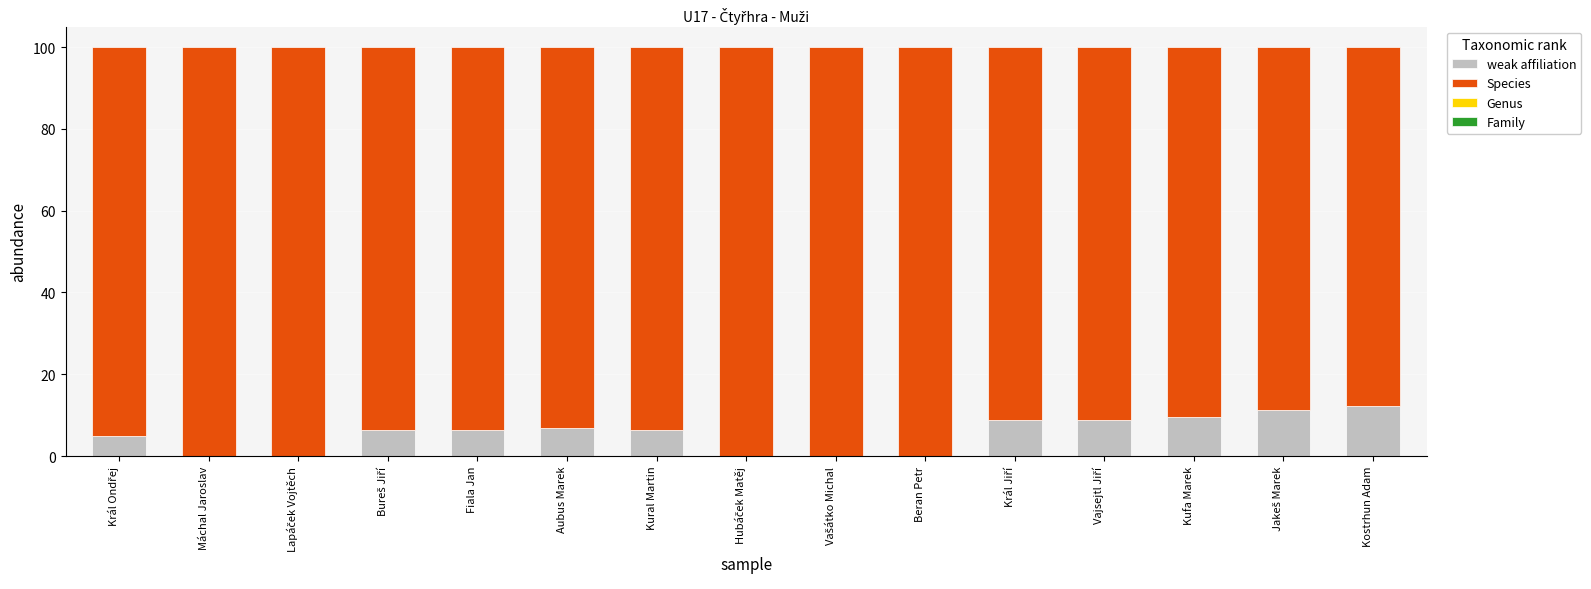

What is the highest value of the weak affiliation series?

12.2